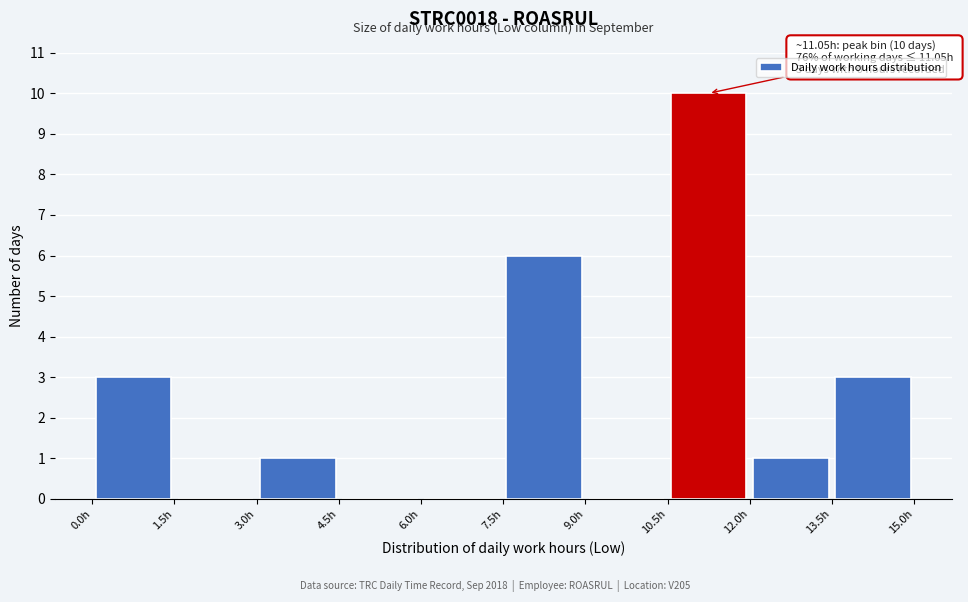

Which range on the x-axis has the tallest bar?

10.5 to 12.0